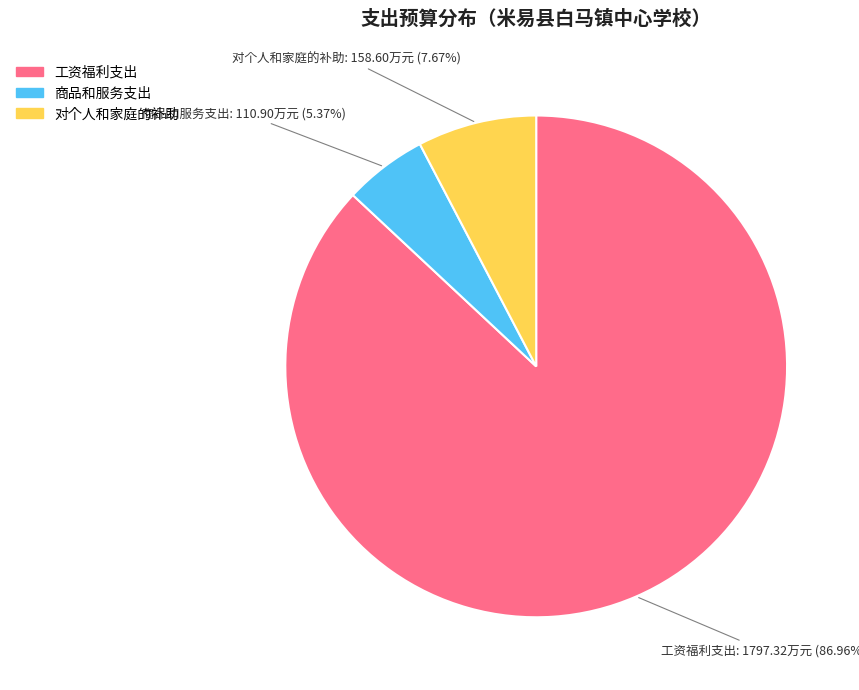

Combined, what portion of the pie is 对个人和家庭的补助 and 商品和服务支出?

13.0%